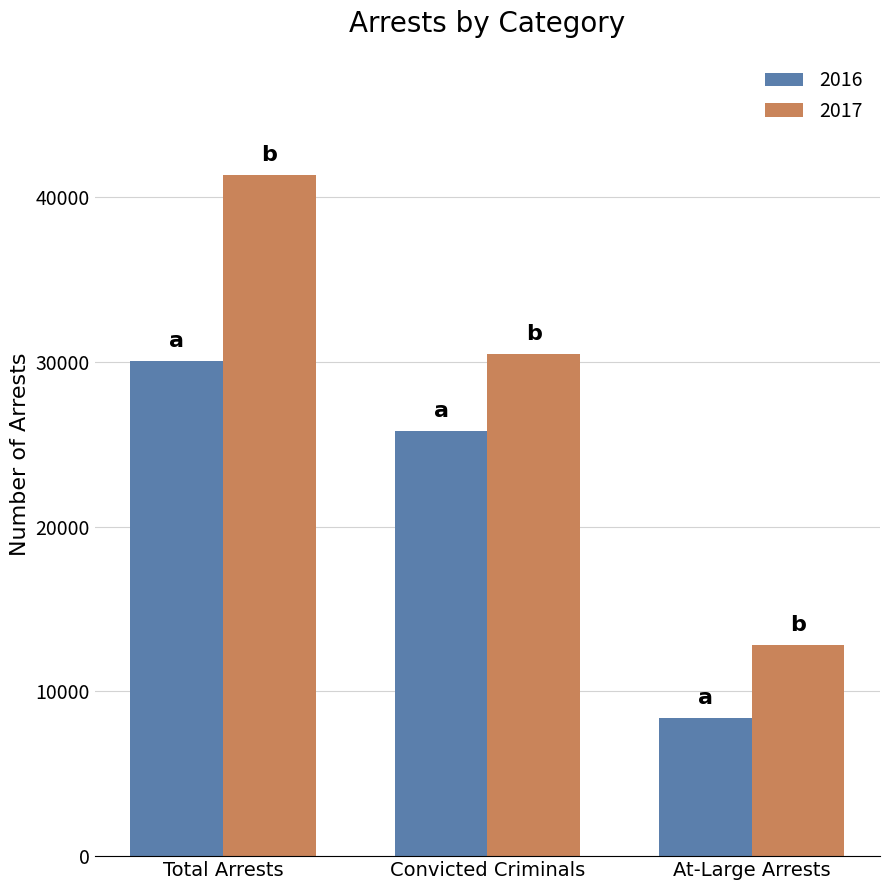

How many groups of bars are there?

3